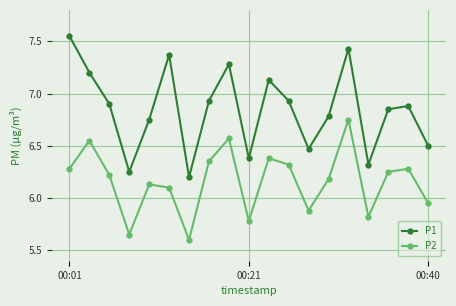

Which series has the largest range (max minus min)?

P1